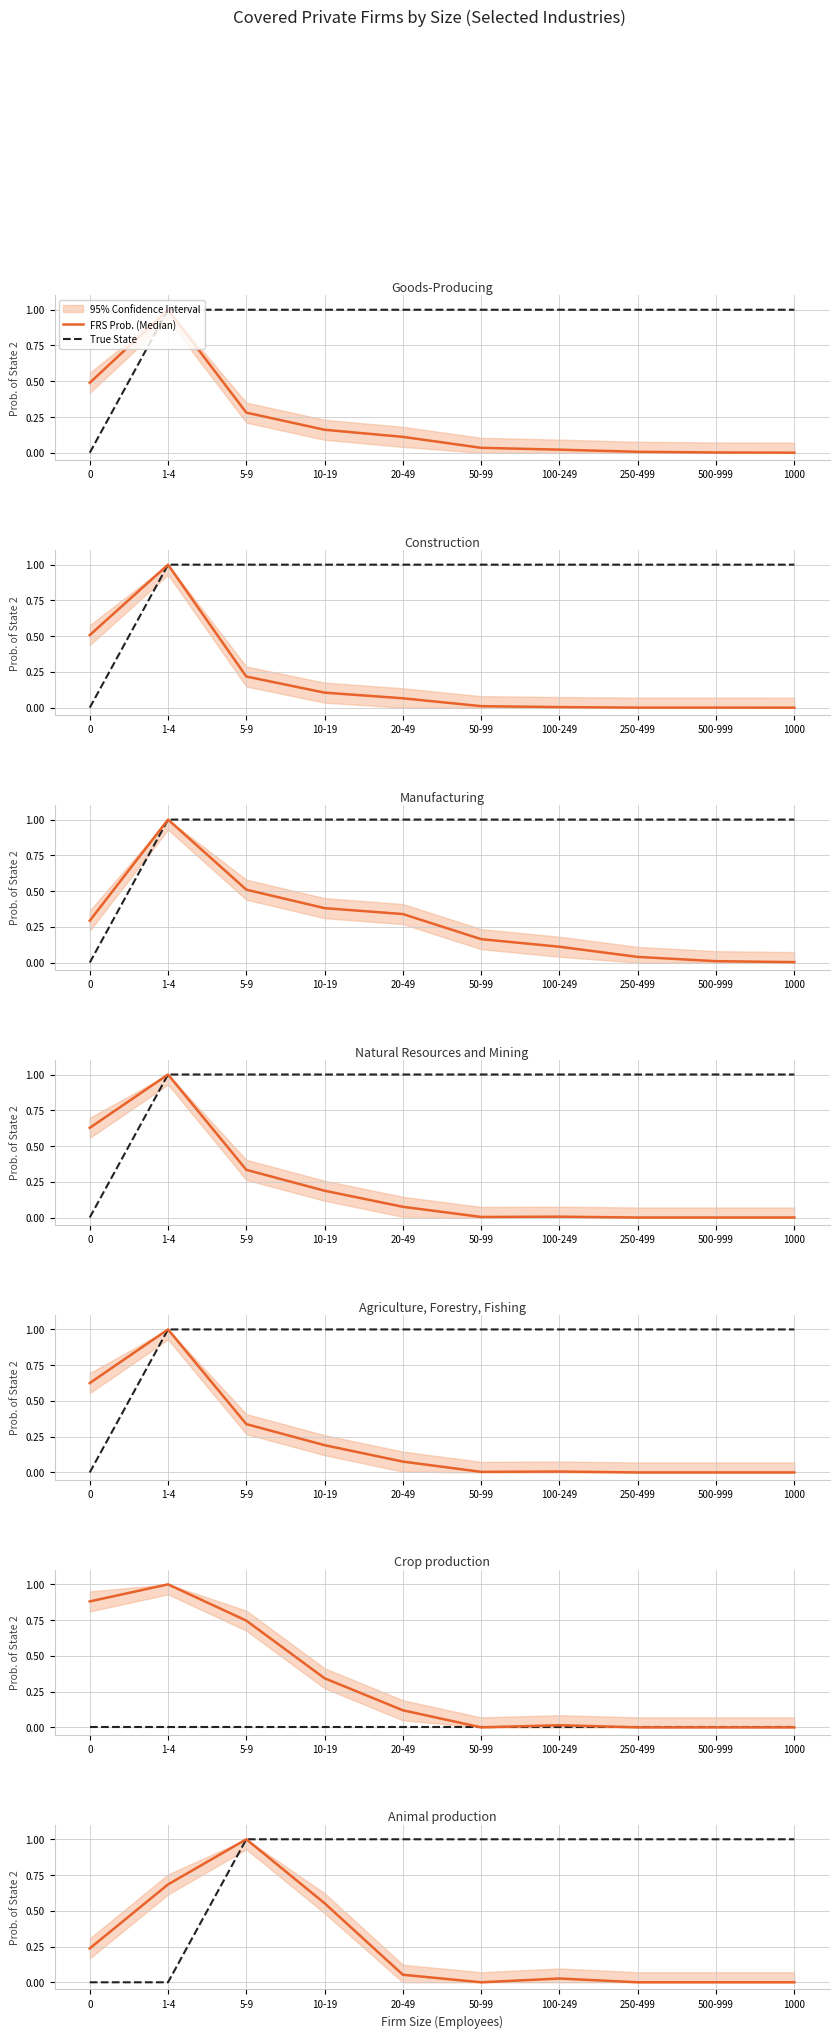

Which series has the largest range (max minus min)?

FRS Prob. (Median)